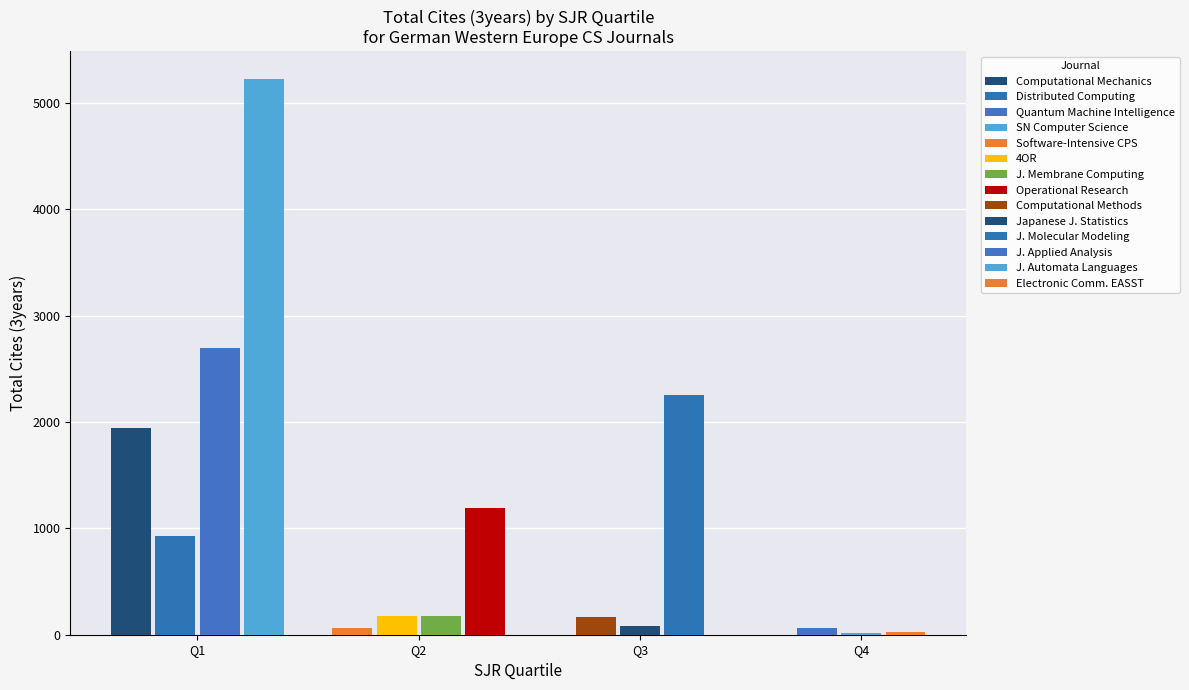

At which label does Q1 reach its minimum?

Distributed Computing